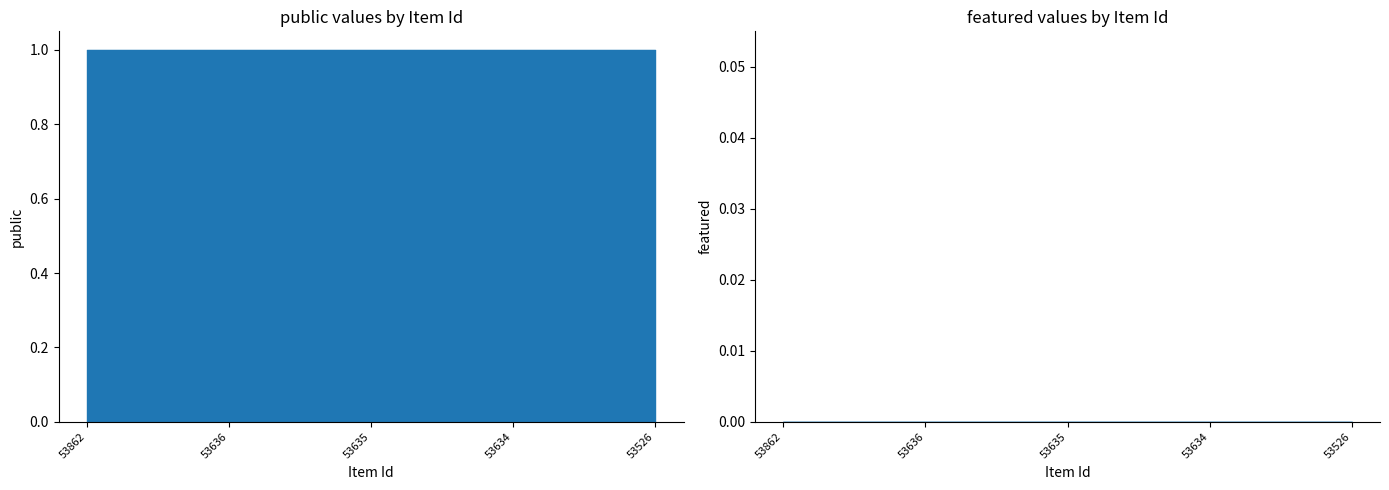

Count the number of data series in this chart.

2